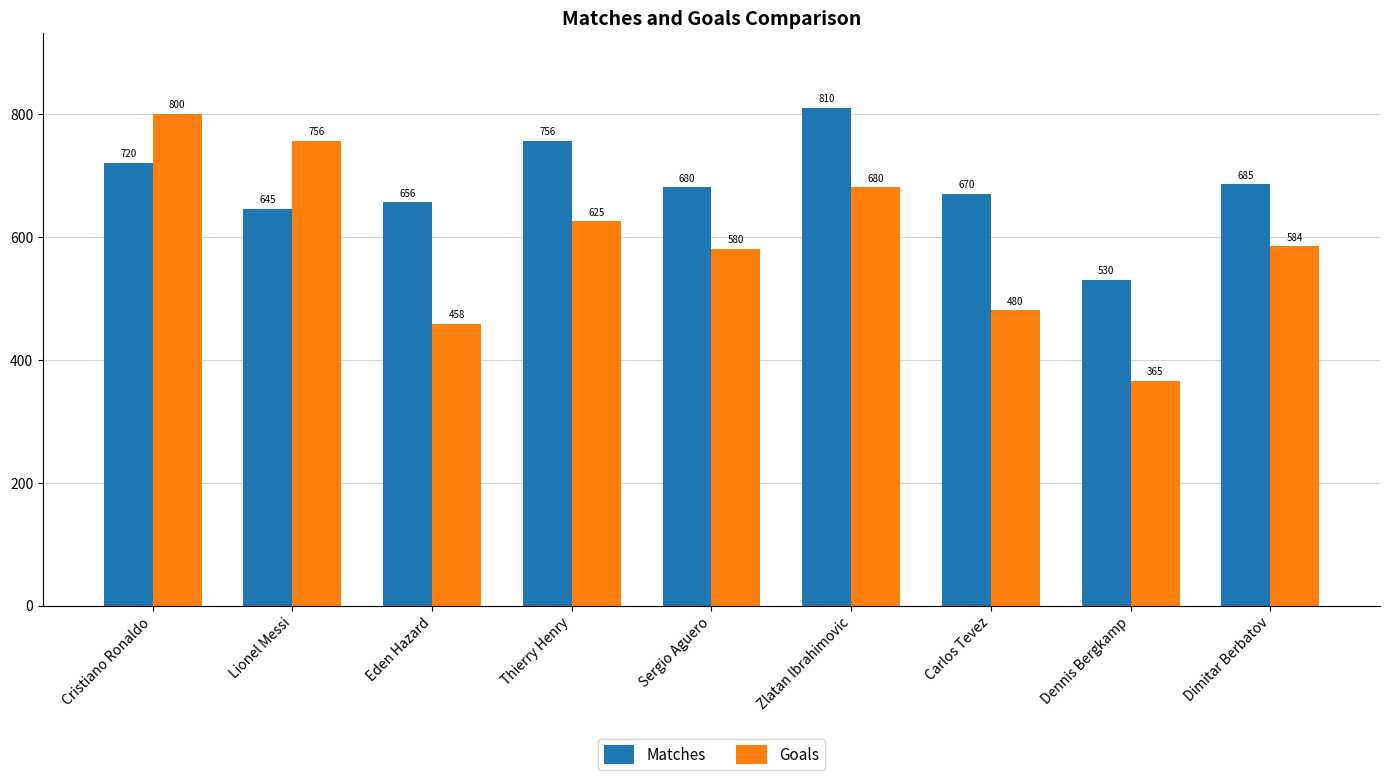

What is the spread (max minus min) of values at Zlatan Ibrahimovic?

130